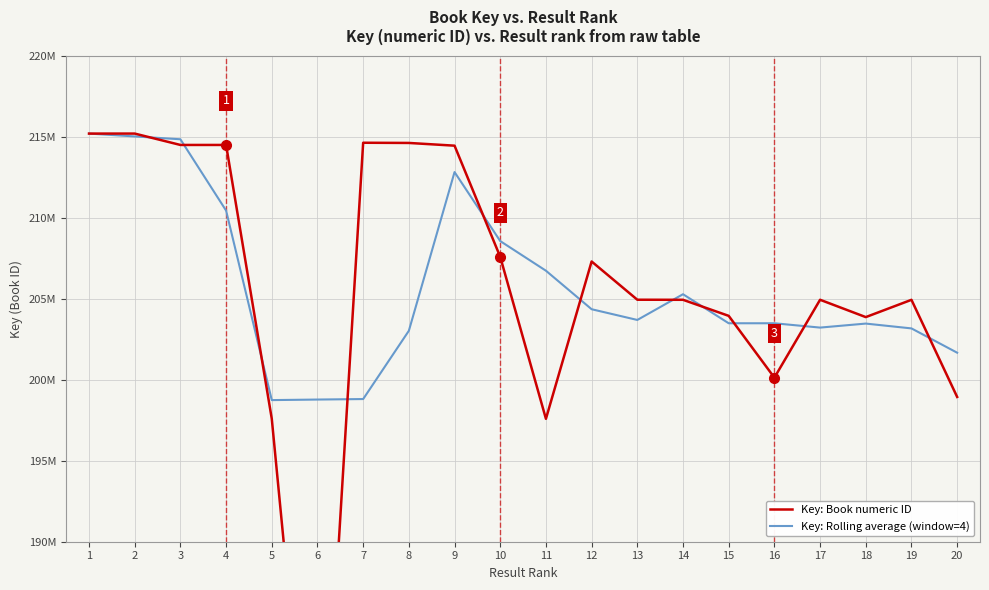

Rank the categories by Key: Book numeric ID value from lowest to highest.

6, 11, 5, 20, 16, 18, 15, 19, 14, 17, 13, 12, 10, 9, 4, 3, 8, 7, 1, 2